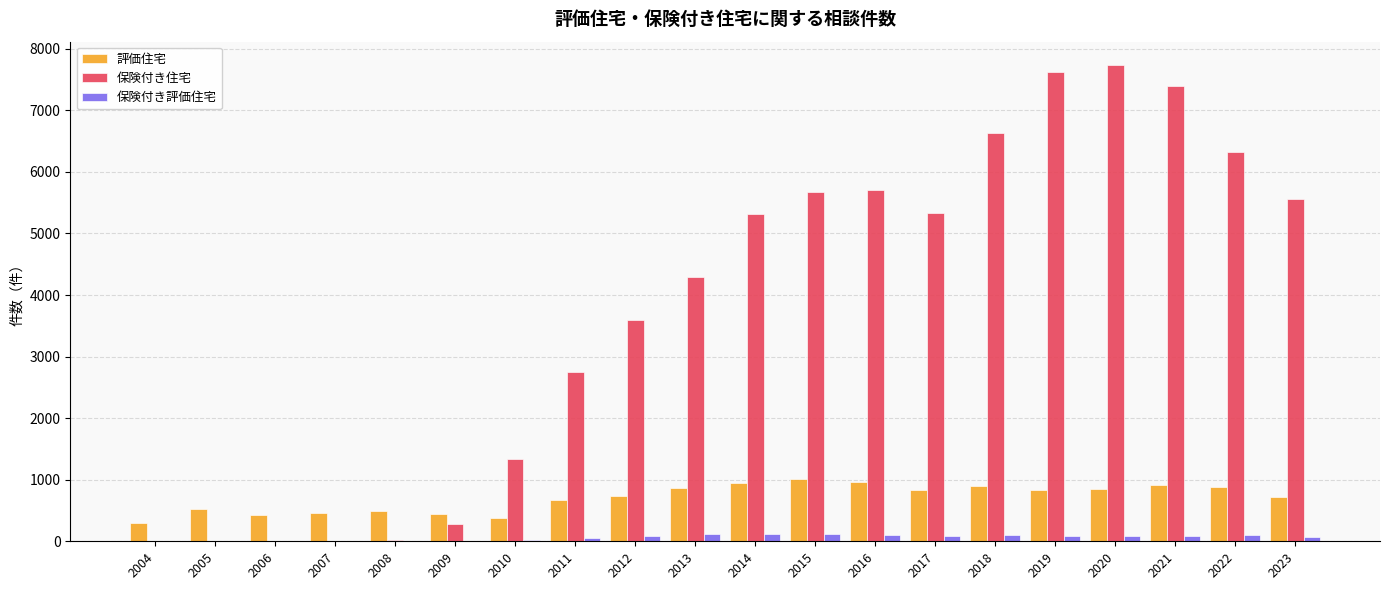

Are the bars grouped side by side (vs. stacked)?

Yes